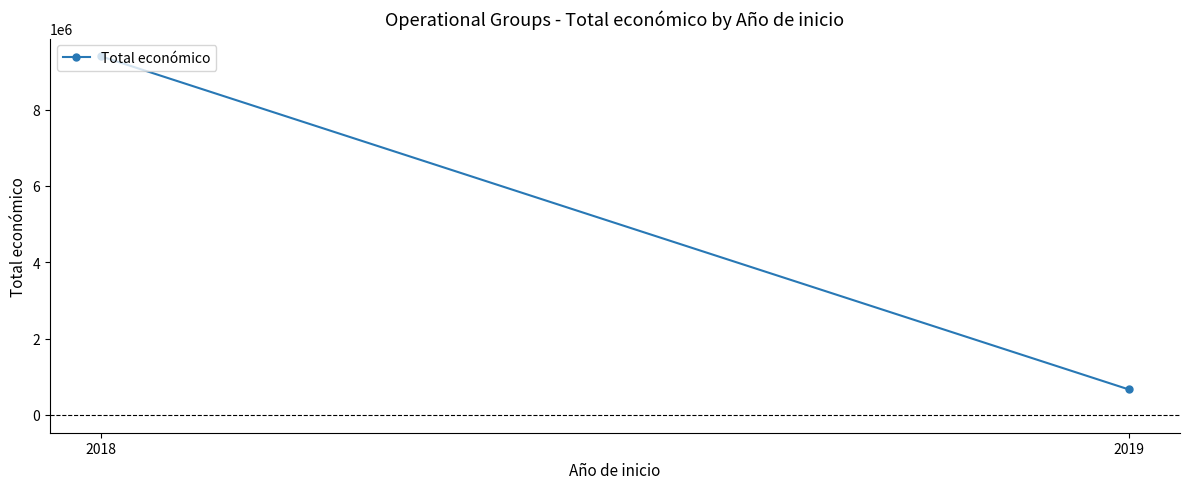

What is the change in value from 2018 to 2019?

-8730043